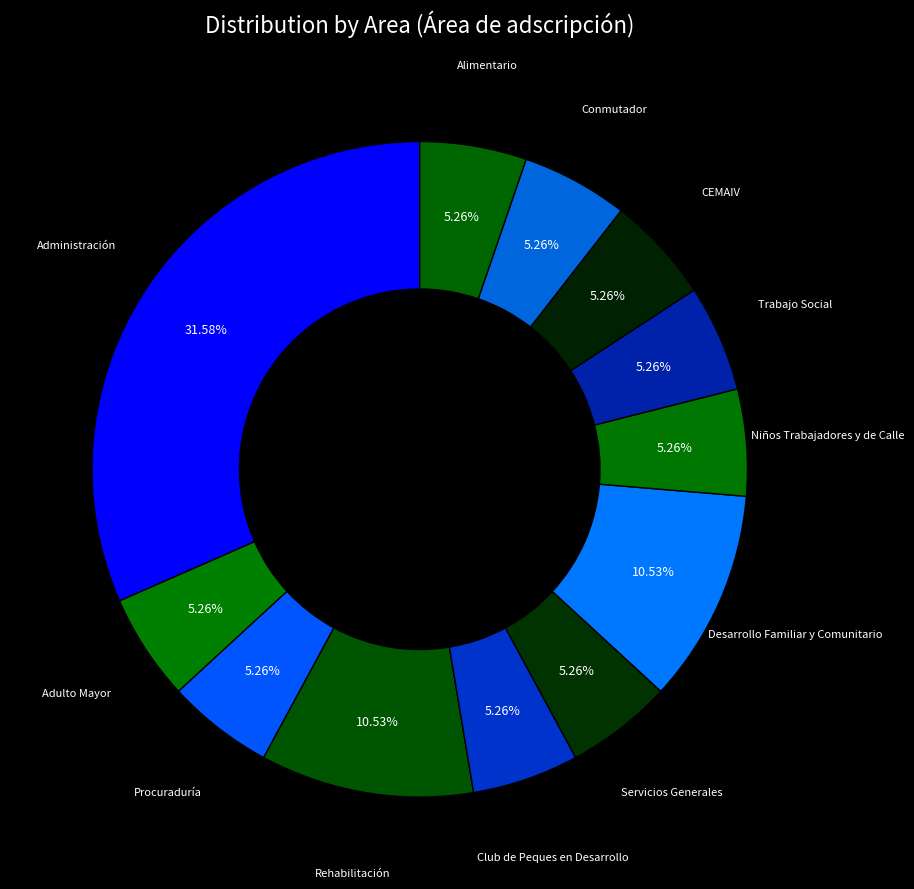

Is there any slice that represents more than half of the pie?

No